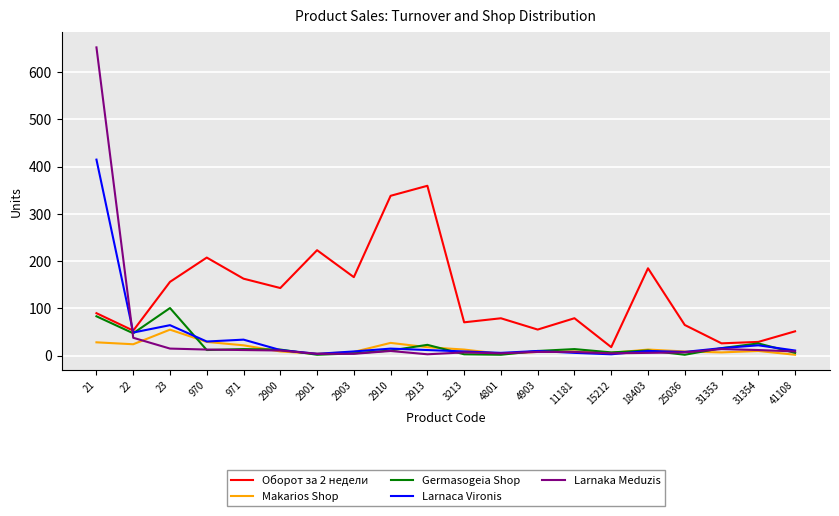

How many times do Larnaca Vironis and Оборот за 2 недели cross each other?

1